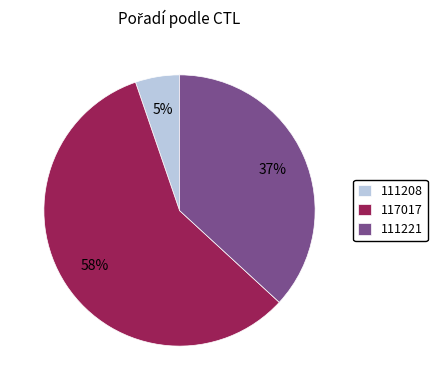

Which has a higher value, 111221 or 117017?

117017